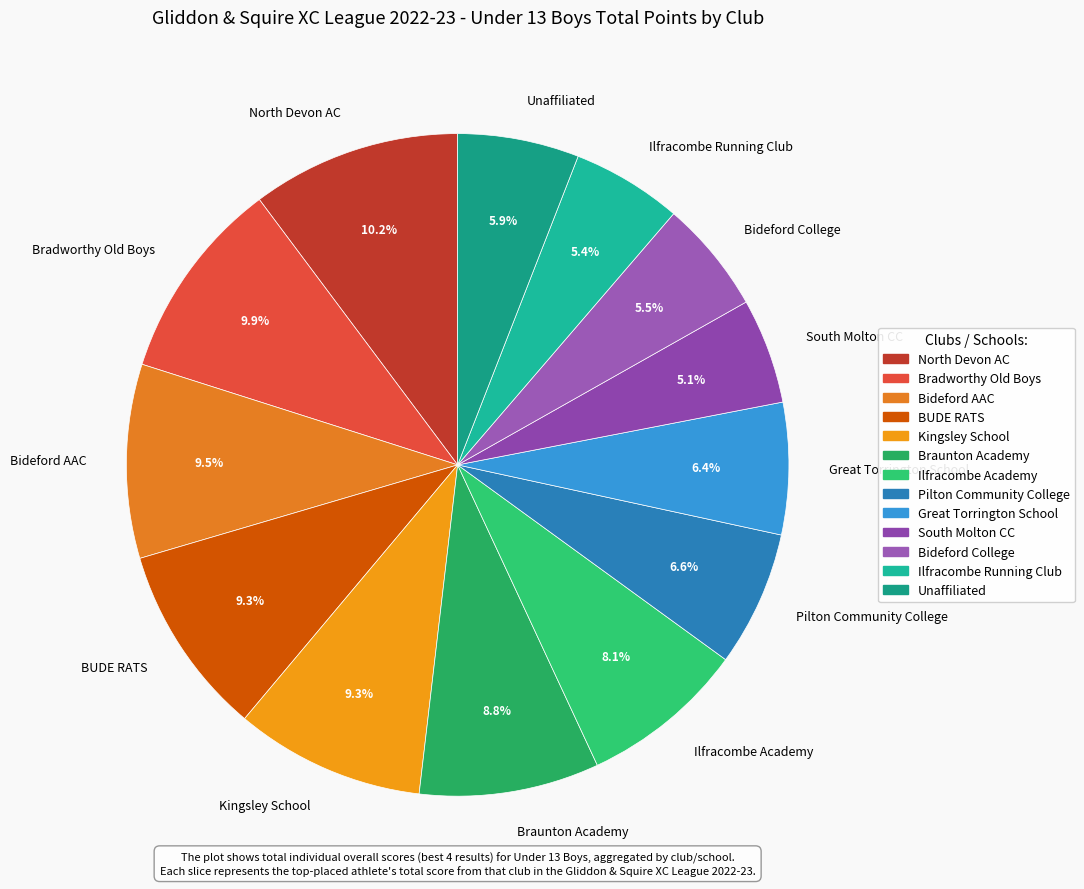

To the nearest percent, what is the difference between the North Devon AC and Pilton Community College slice percentages?

4%